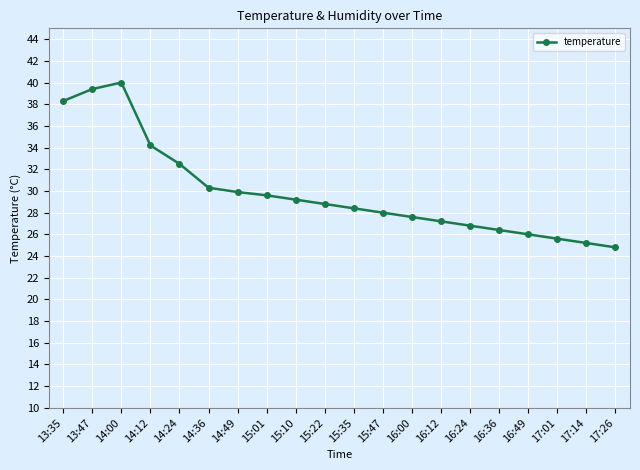

True or false: the data shows 26.0 at 16:49.

True